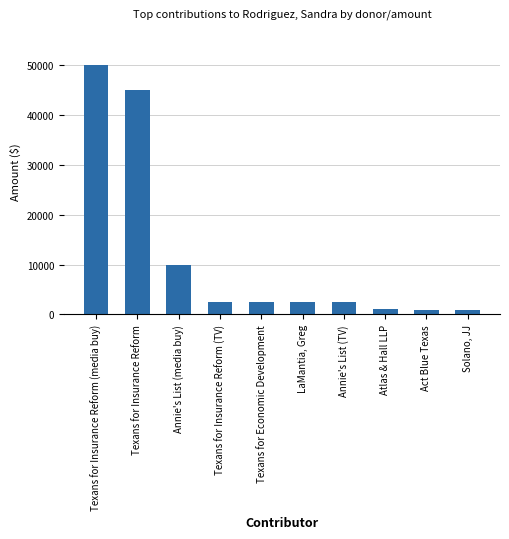

What is the ratio of the value at Texans for Insurance Reform (TV) to the value at Annie's List (TV)?

1.0